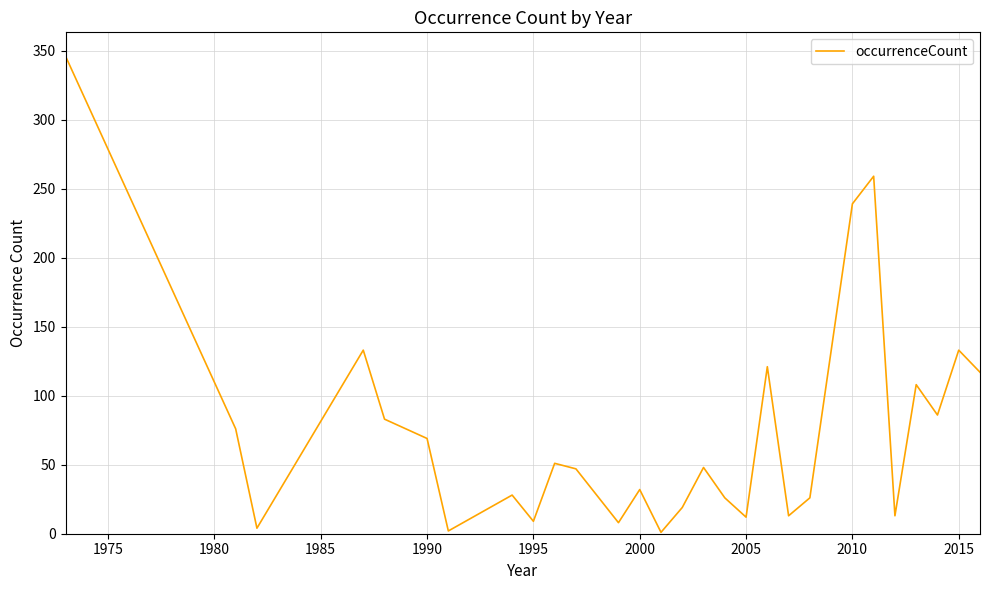

What is the maximum value shown in the chart?

346